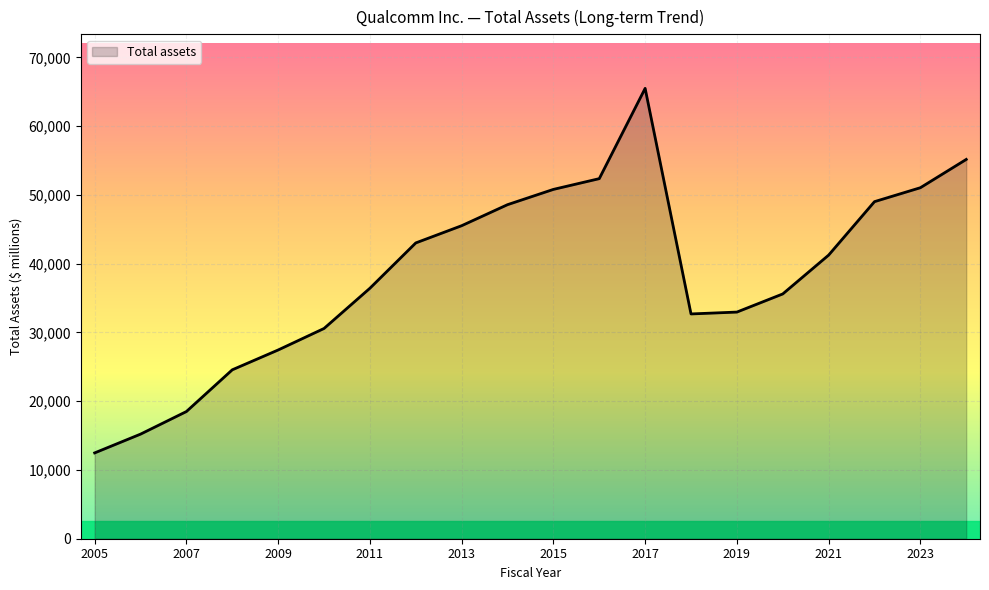

What is the difference between the maximum and minimum values?

53007